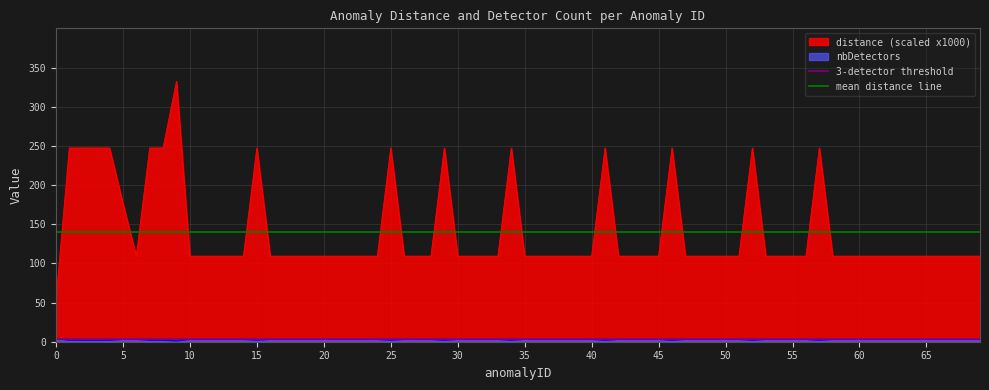

Does the chart display data point markers on the line(s)?

No